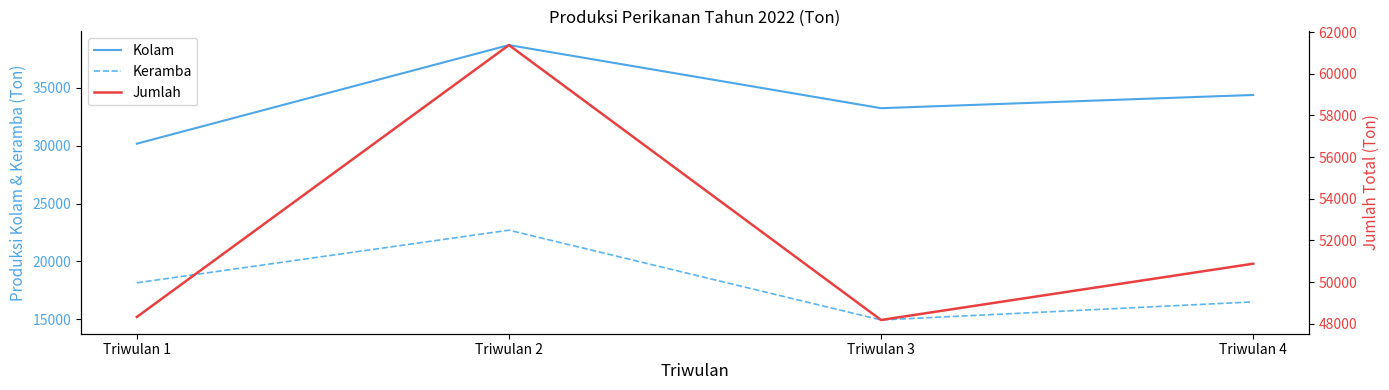

What are all the series names shown in the legend?

Kolam, Keramba, Jumlah